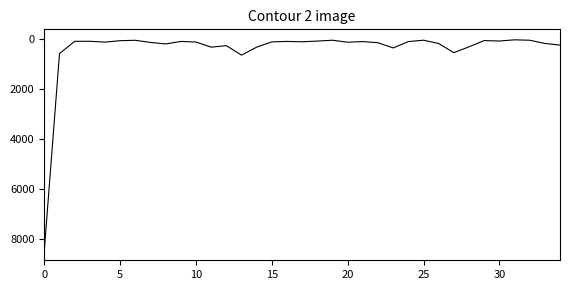

What is the difference between the maximum and minimum values?

8384